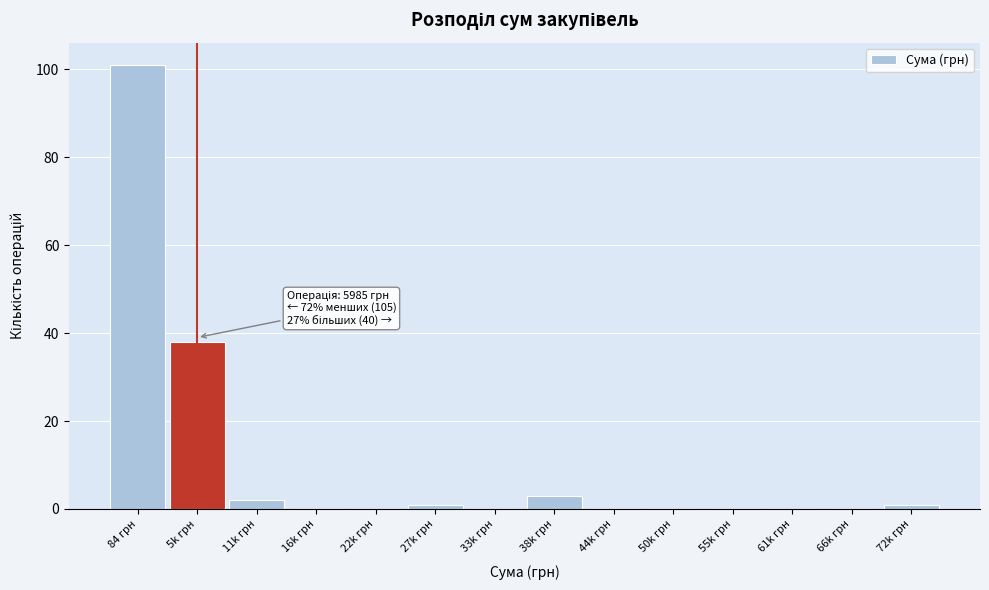

Reading left to right, extract all data points from this chart.

84 грн=101	5k грн=38	11k грн=2	16k грн=0	22k грн=0	27k грн=1	33k грн=0	38k грн=3	44k грн=0	50k грн=0	55k грн=0	61k грн=0	66k грн=0	72k грн=1